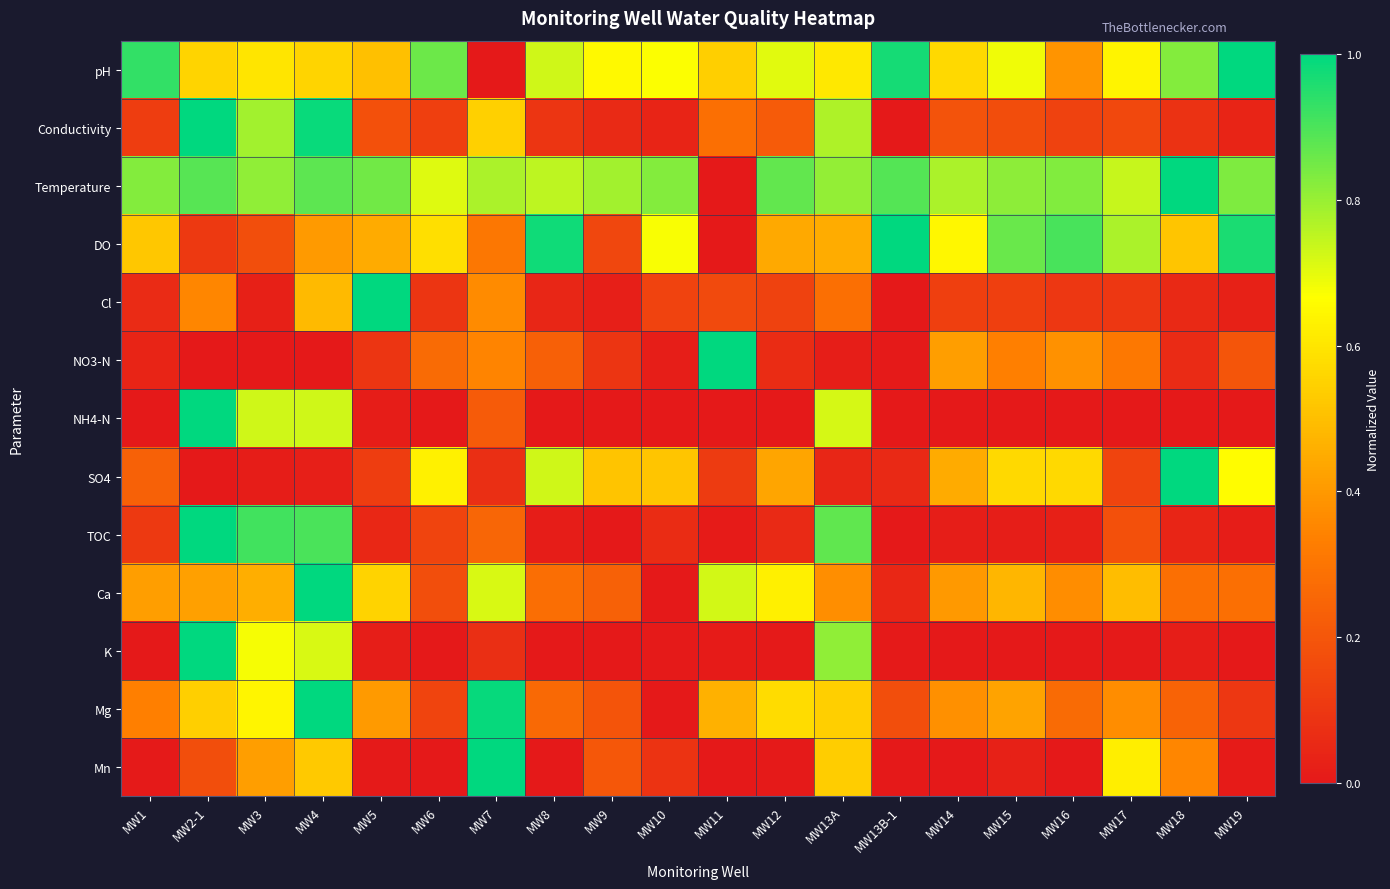

Between MW9 and MW12, which is larger?

MW12